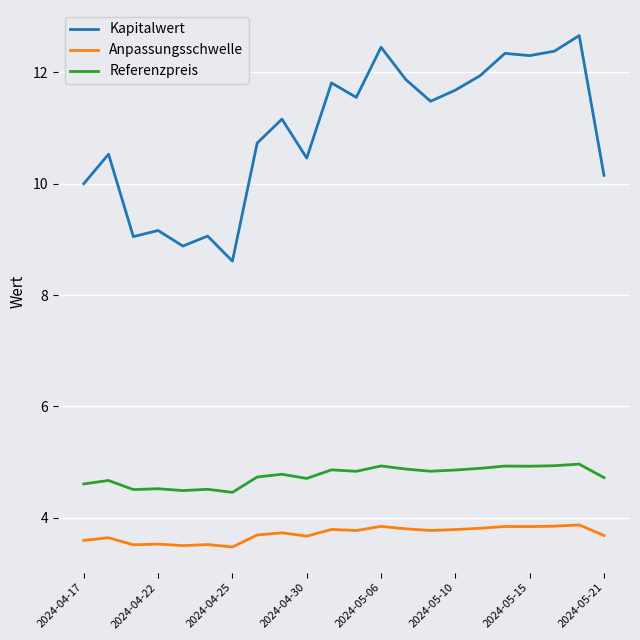

Which series has the largest total across all categories?

Kapitalwert